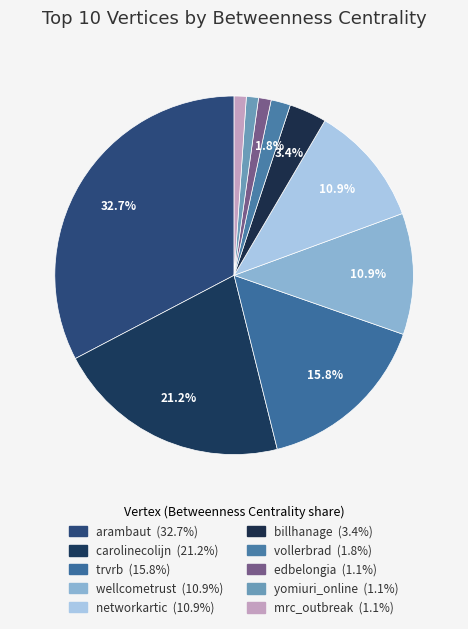

How many slices are in this pie chart?

10